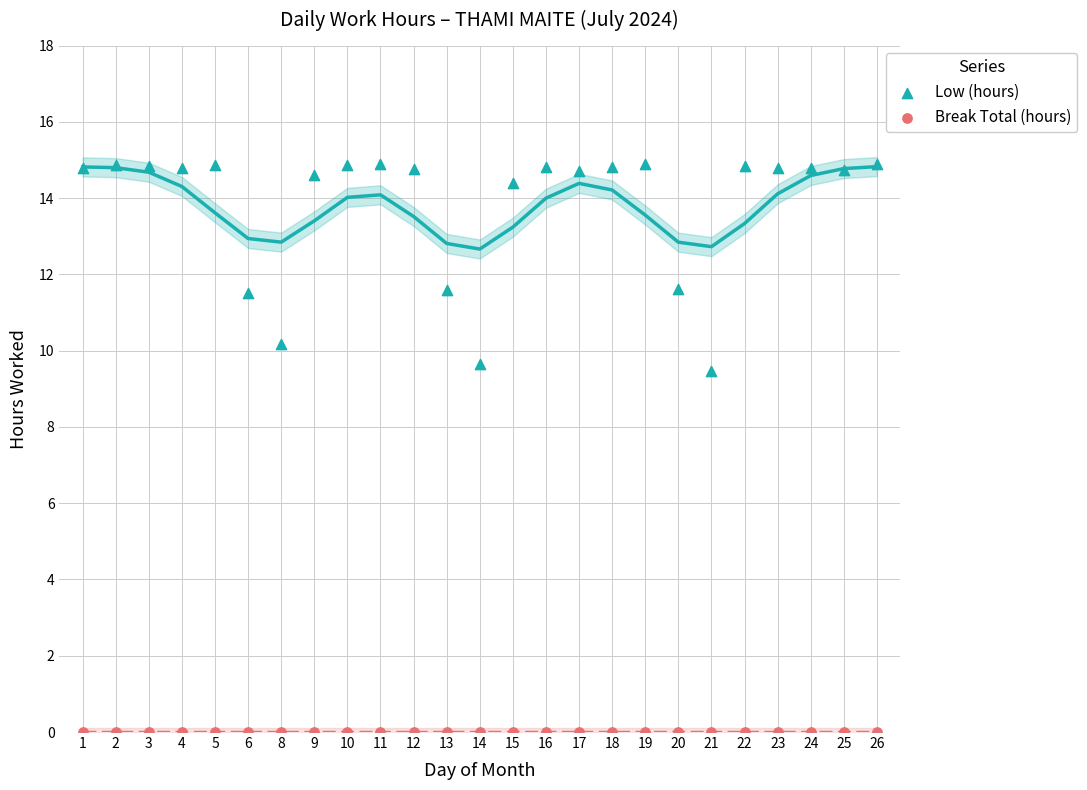

Across all series, what Y value is closest to 7?

9.5